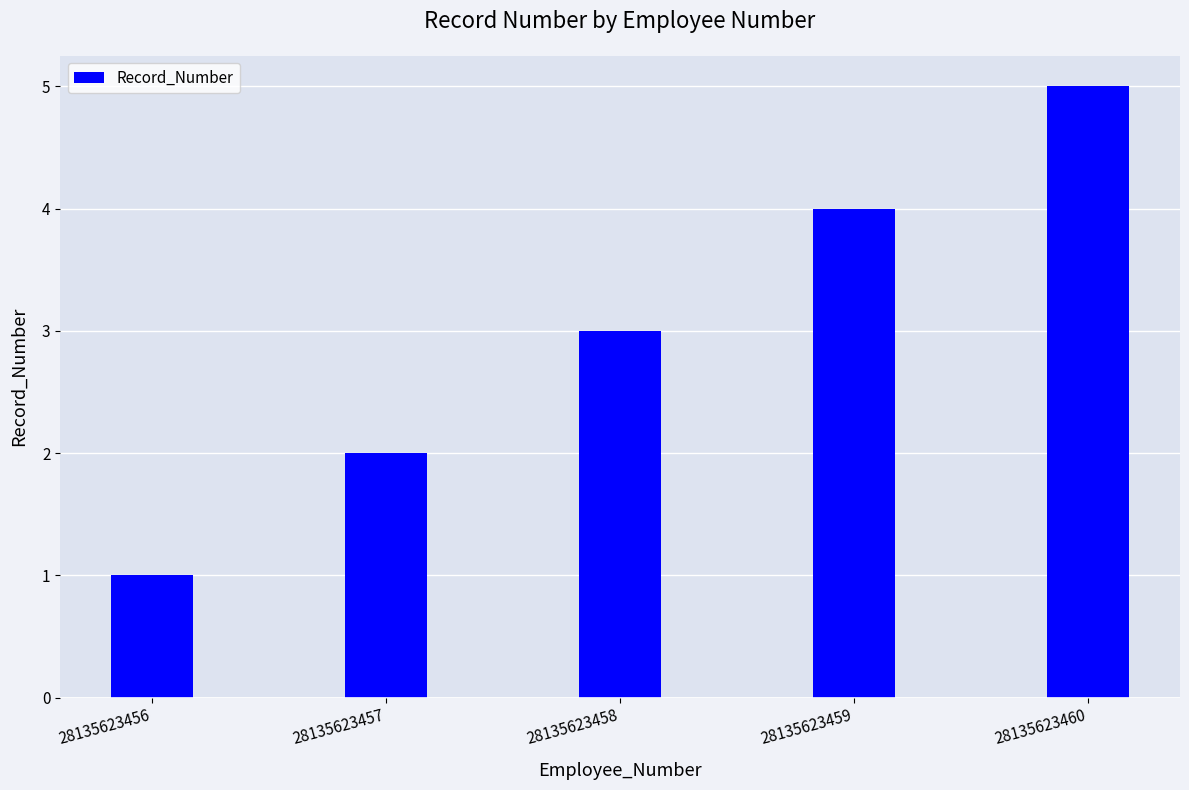

The value at 28135623457 is 4. True or false?

False